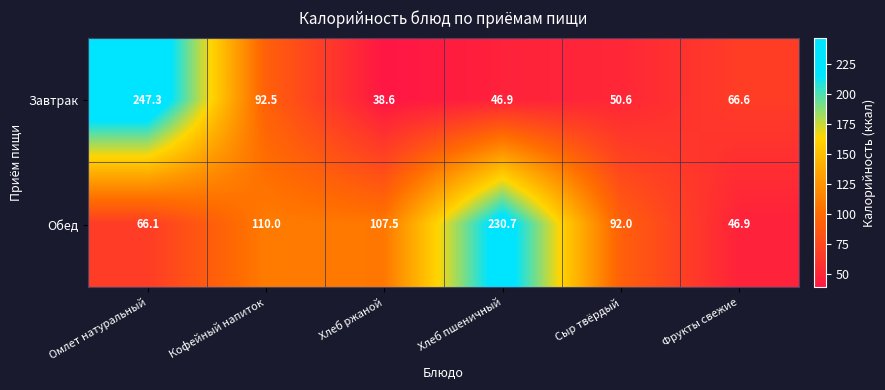

Rank the series by their average value, from highest to lowest.

Обед, Завтрак